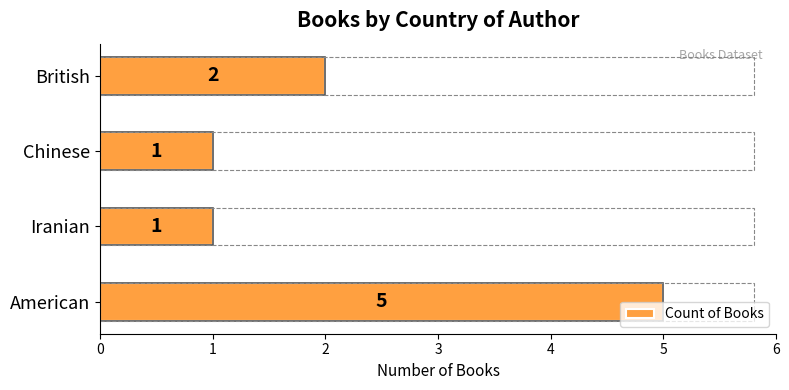

What is the maximum value shown in the chart?

5